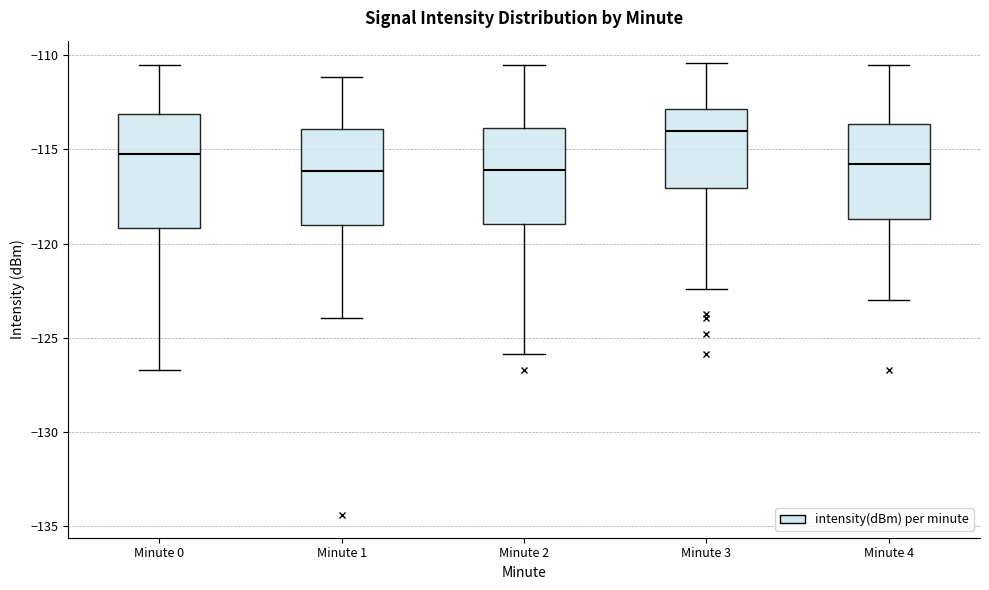

Reading left to right, read every box against the y-axis: the position of its median line, the range the box covers, and the ends of its whiskers. The values are not printed on the chart, so give them approximately, as read against the axis.

Minute 0: median -115.0, box -119.0 to -113.0, whiskers -126.5 to -110.5
Minute 1: median -116.0, box -119.0 to -114.0, whiskers -124.0 to -111.0
Minute 2: median -116.0, box -119.0 to -114.0, whiskers -126.0 to -110.5
Minute 3: median -114.0, box -117.0 to -113.0, whiskers -122.5 to -110.5
Minute 4: median -116.0, box -118.5 to -113.5, whiskers -123.0 to -110.5